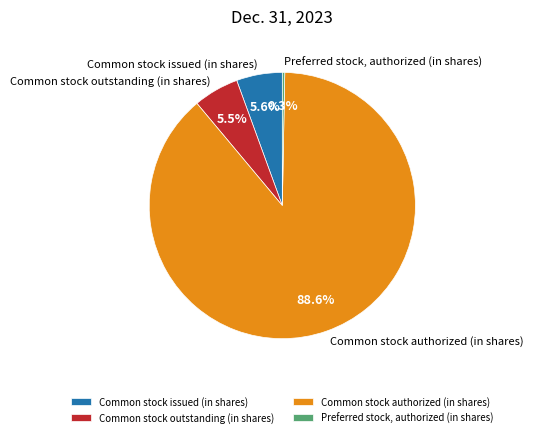

Is it true that Preferred stock, authorized (in shares) is 0% of the pie?

True